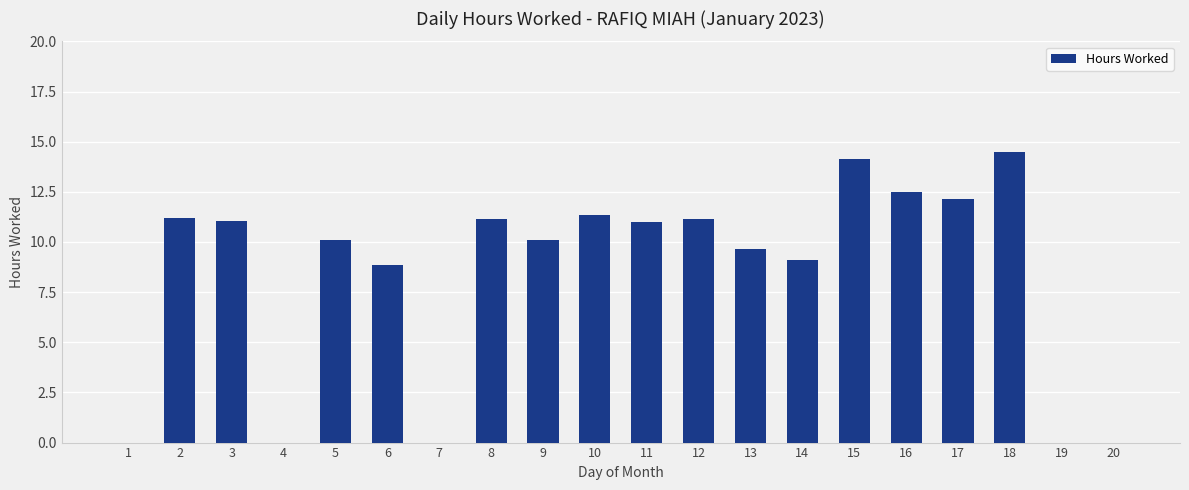

True or false: the data shows 6.8 at 13.

False